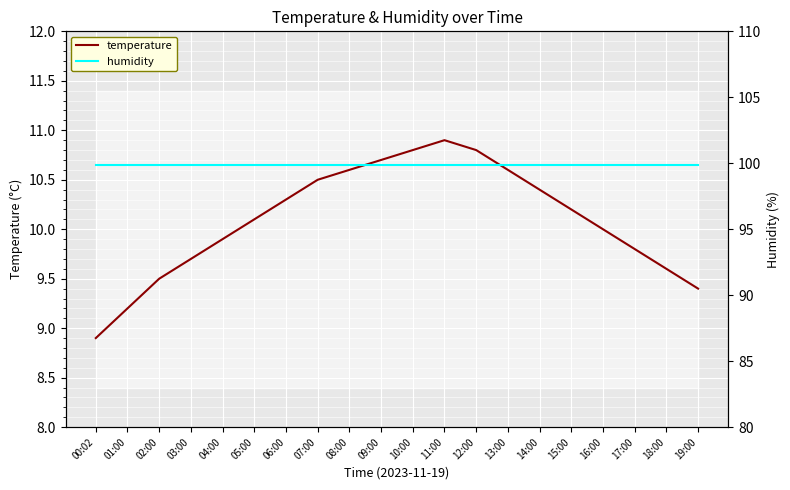

What is the sum of the temperature values at 16:00 and 02:00?

19.5